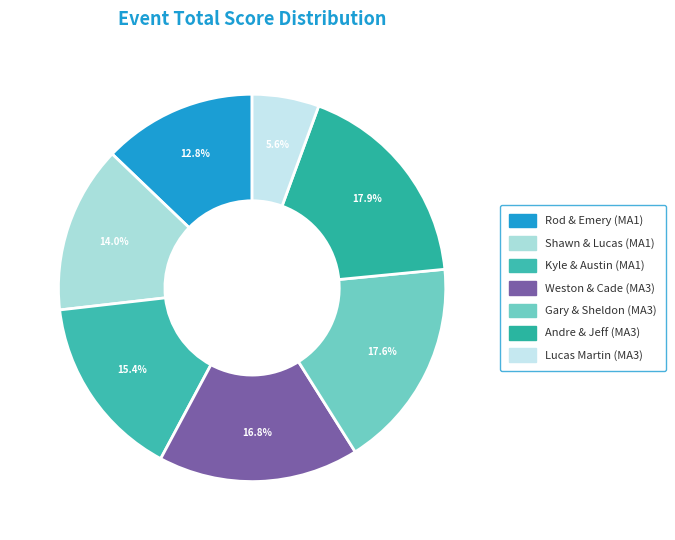

To the nearest percent, what is the difference between the largest and smallest slice percentages?

12%